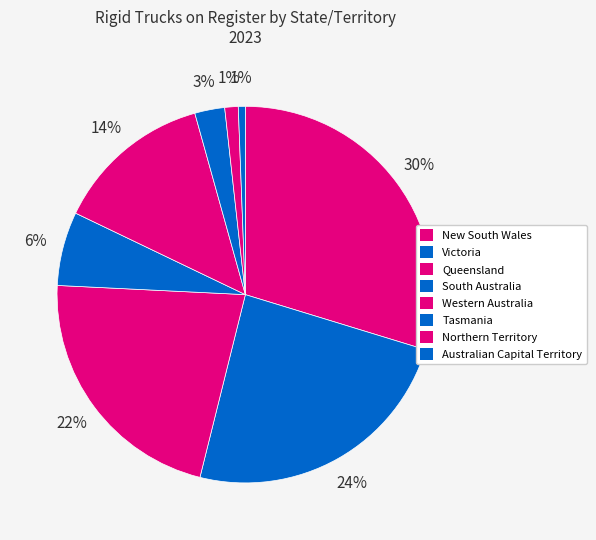

To the nearest percent, what percentage of the pie is Western Australia?

14%